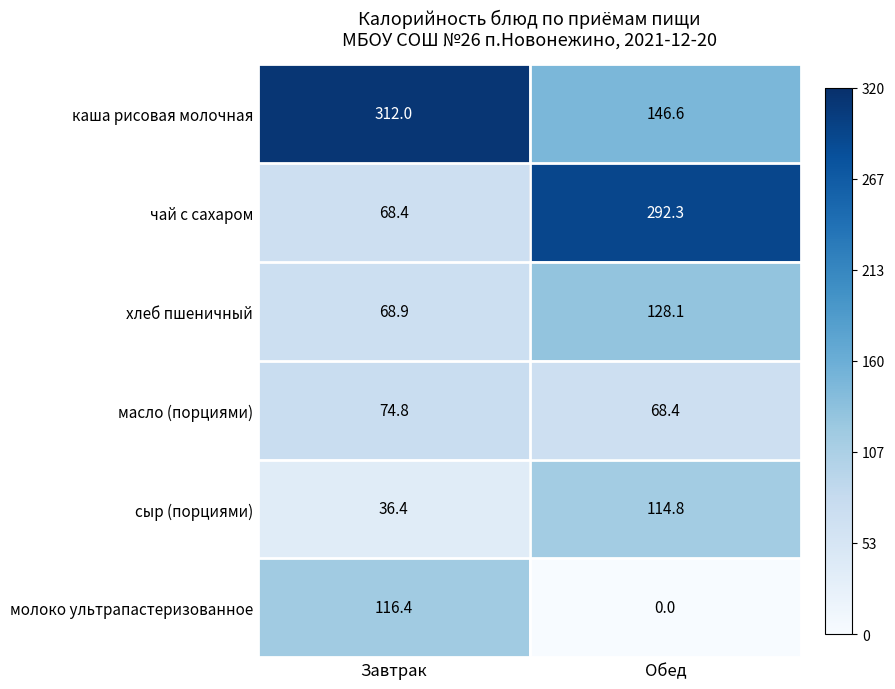

What is the highest value of the сыр (порциями) series?

114.8